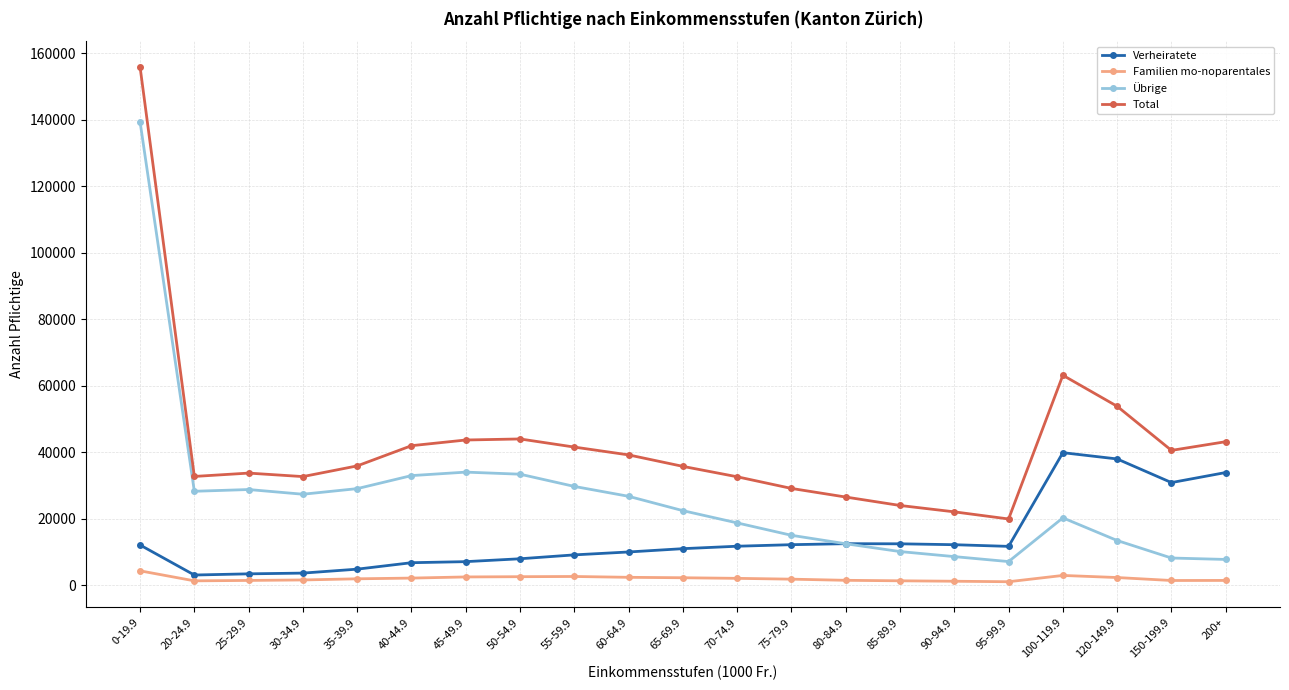

At which category is the sum across all series the highest?

0-19.9